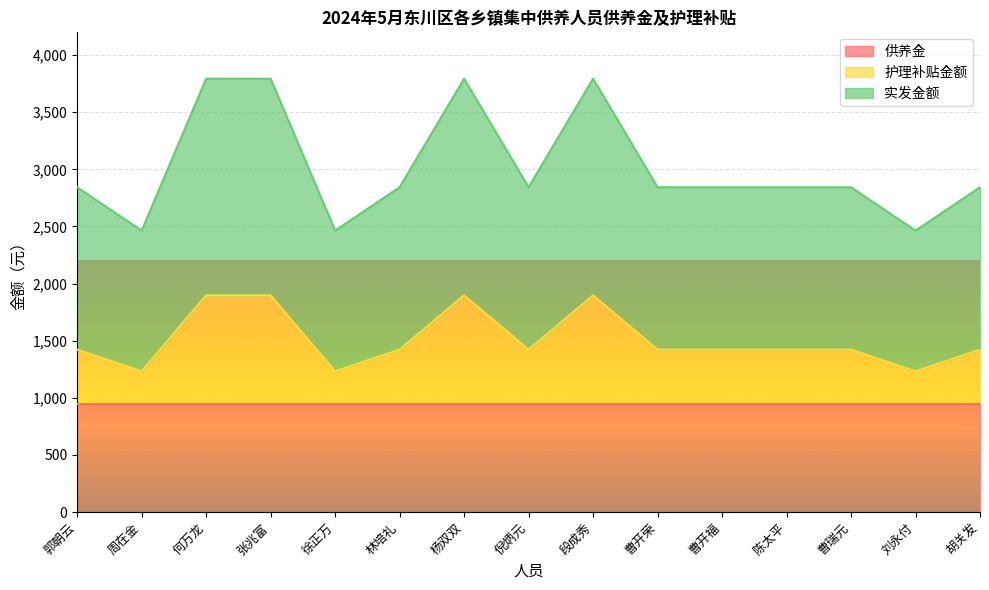

Which series has the largest range (max minus min)?

实发金额